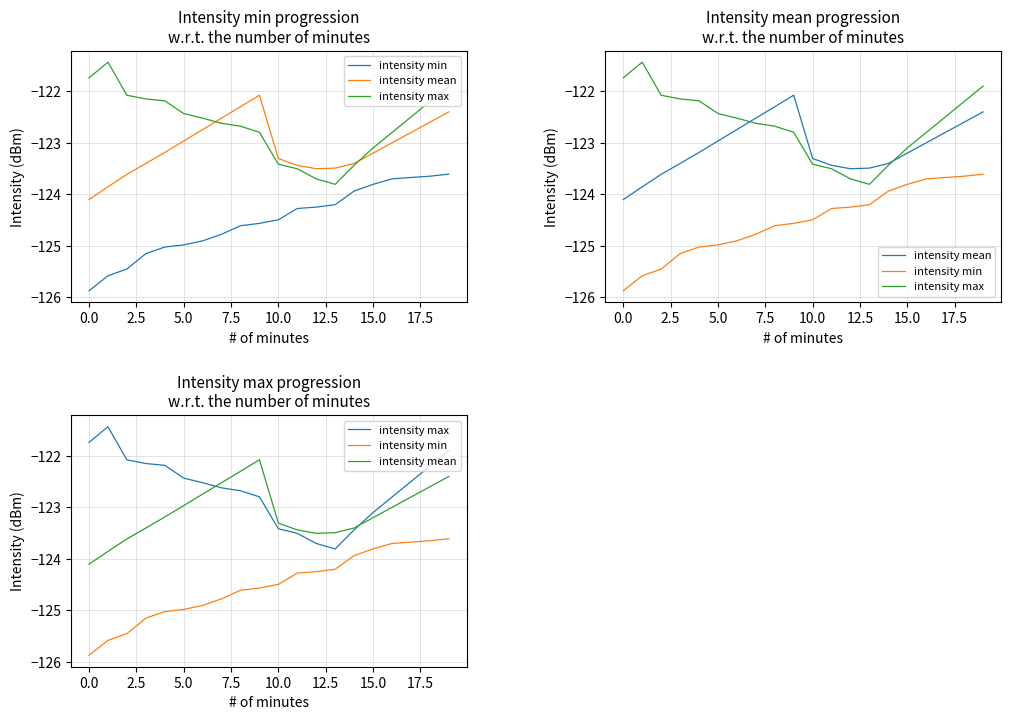

What are all the series names shown in the legend?

intensity min, intensity mean, intensity max